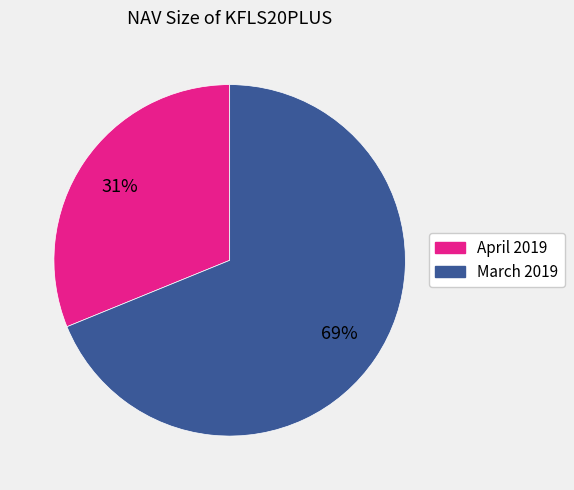

To the nearest percent, what is the average slice percentage?

50%